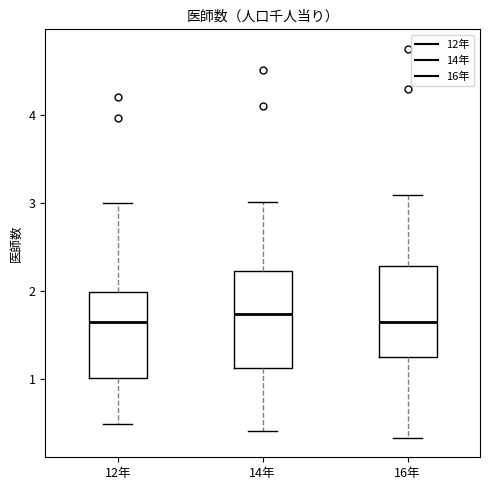

Reading left to right, read every box against the y-axis: the position of its median line, the range the box covers, and the ends of its whiskers. The values are not printed on the chart, so give them approximately, as read against the axis.

12年: median 1.6, box 1.0 to 2.0, whiskers 0.5 to 3.0
14年: median 1.7, box 1.1 to 2.2, whiskers 0.4 to 3.0
16年: median 1.6, box 1.2 to 2.3, whiskers 0.3 to 3.1